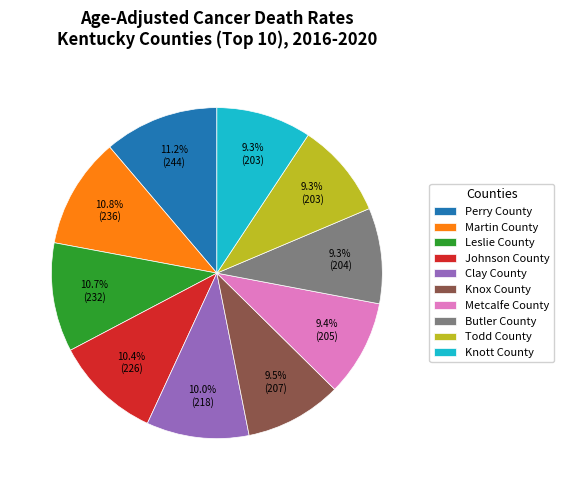

Does Knox County account for over 50% of the chart?

No